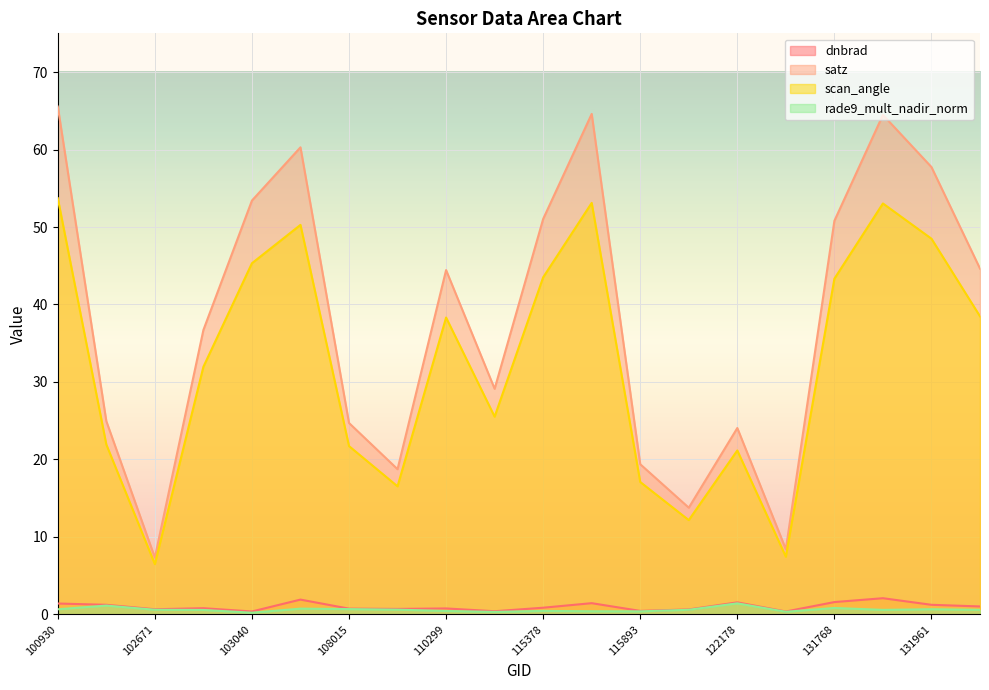

What is the value of the satz point at the 12th from the left?

64.6